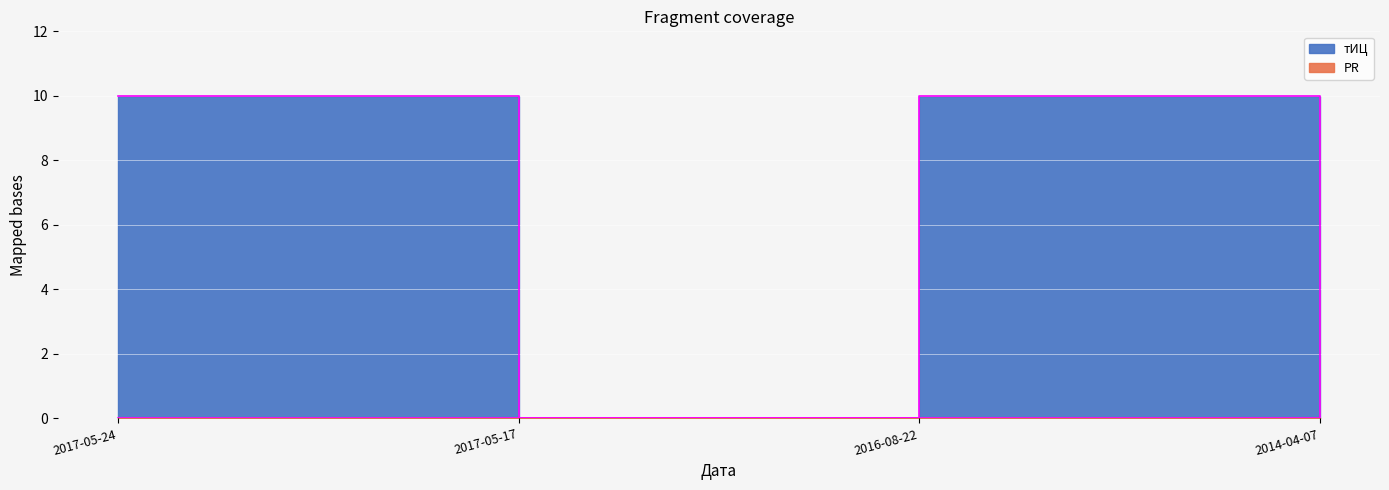

What position from the left is 2017-05-24?

1